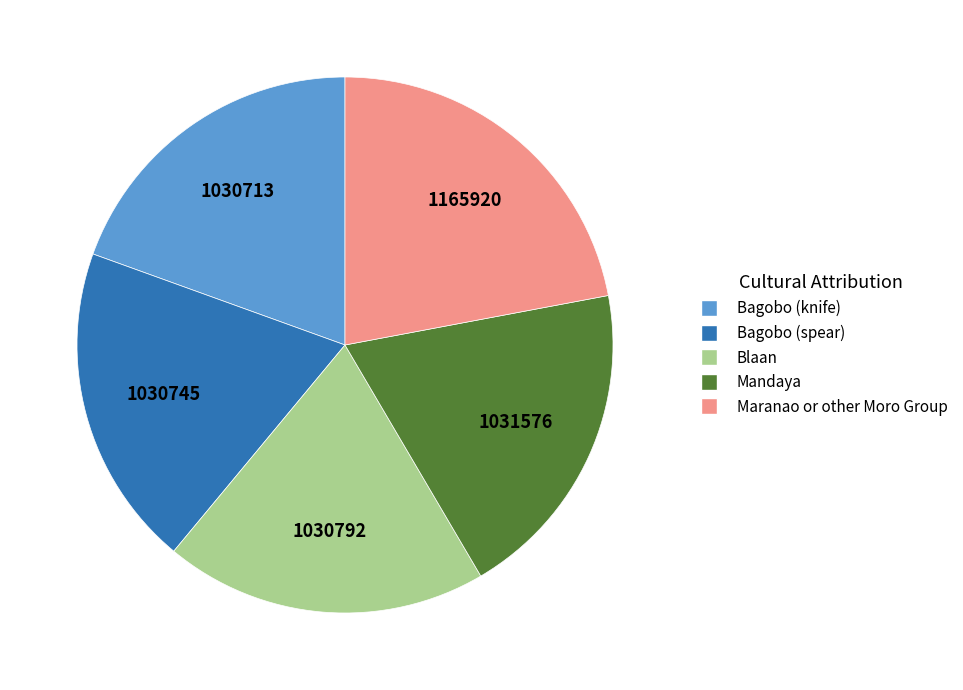

How many segments does this pie chart have?

5